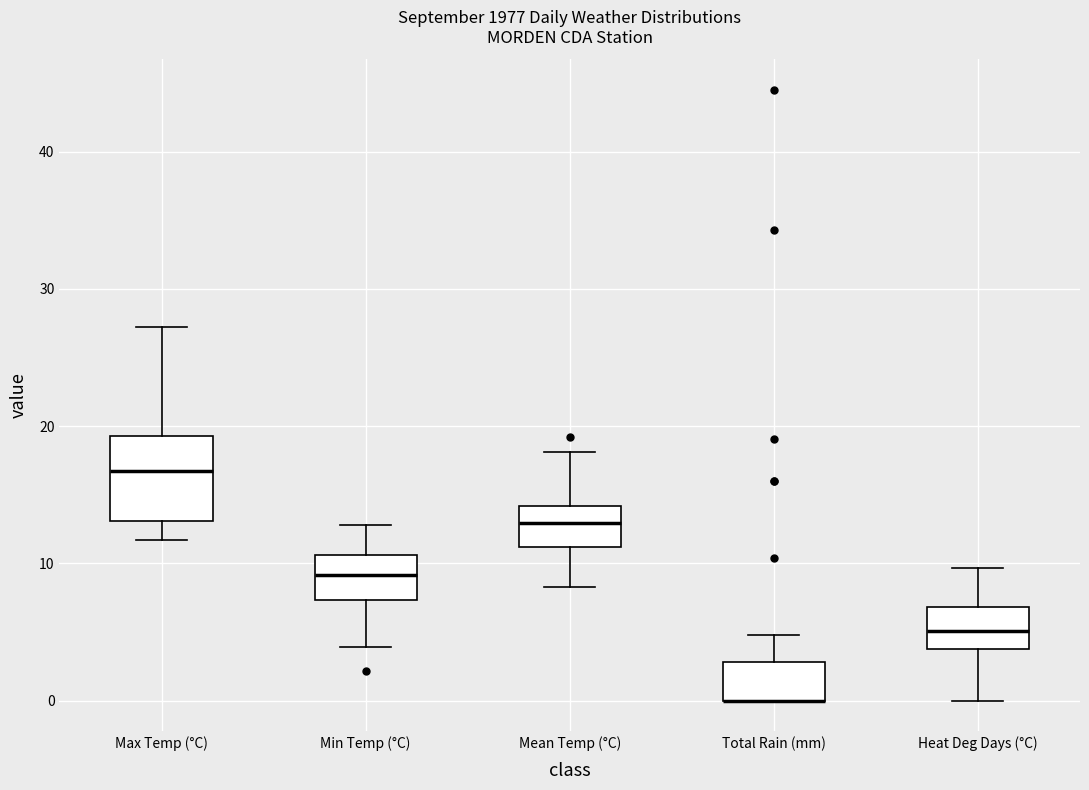

Comparing the boxes themselves (not the whiskers), which one is the tallest?

Max Temp (°C)